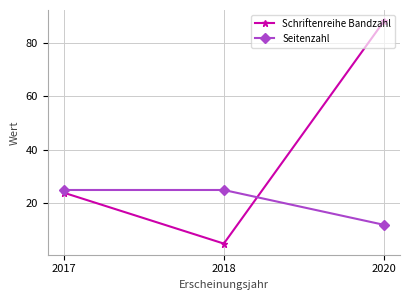

The Seitenzahl series shows 41 at 2018. True or false?

False